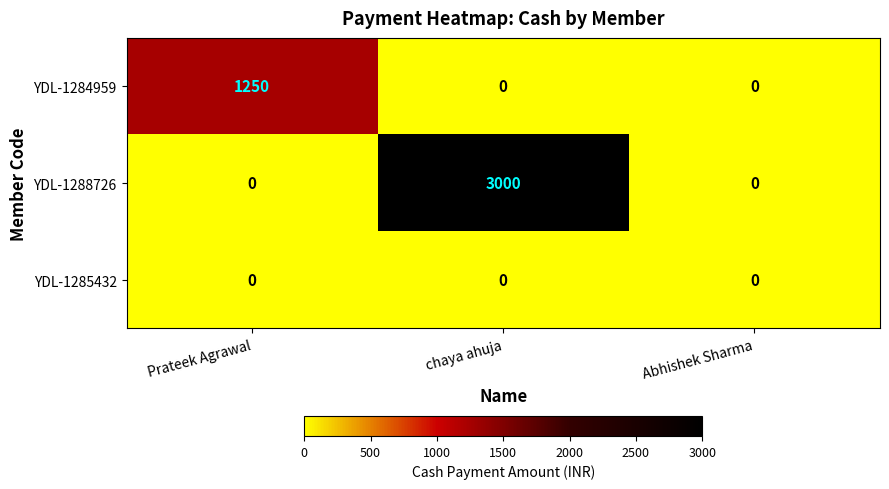

Rank the series by their maximum value, from lowest to highest.

YDL-1285432, YDL-1284959, YDL-1288726